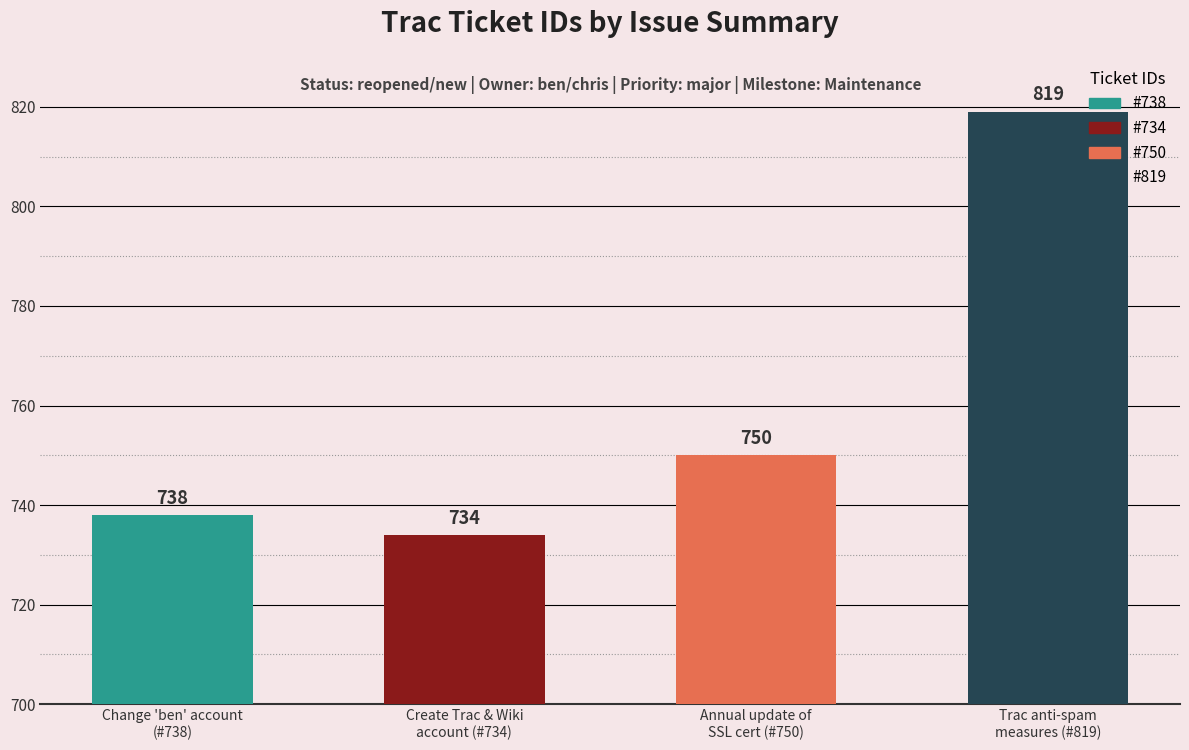

What is the minimum value shown in the chart?

734